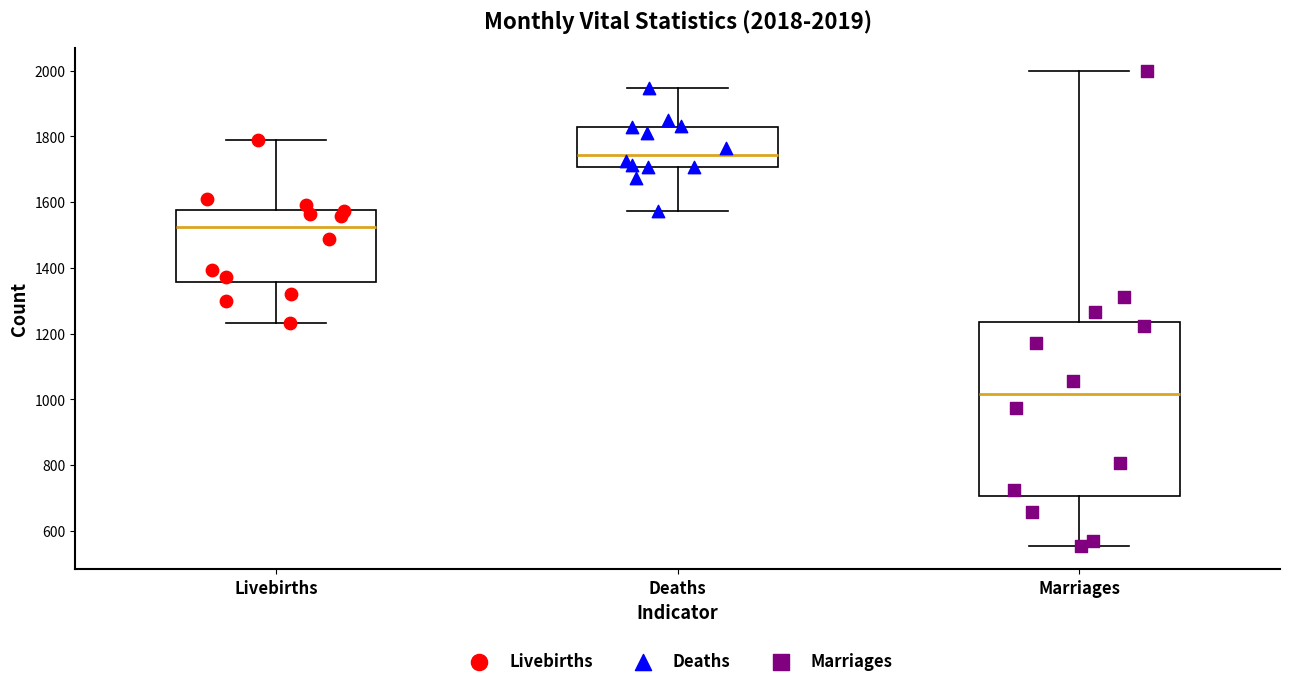

Which box has the highest median line?

Deaths